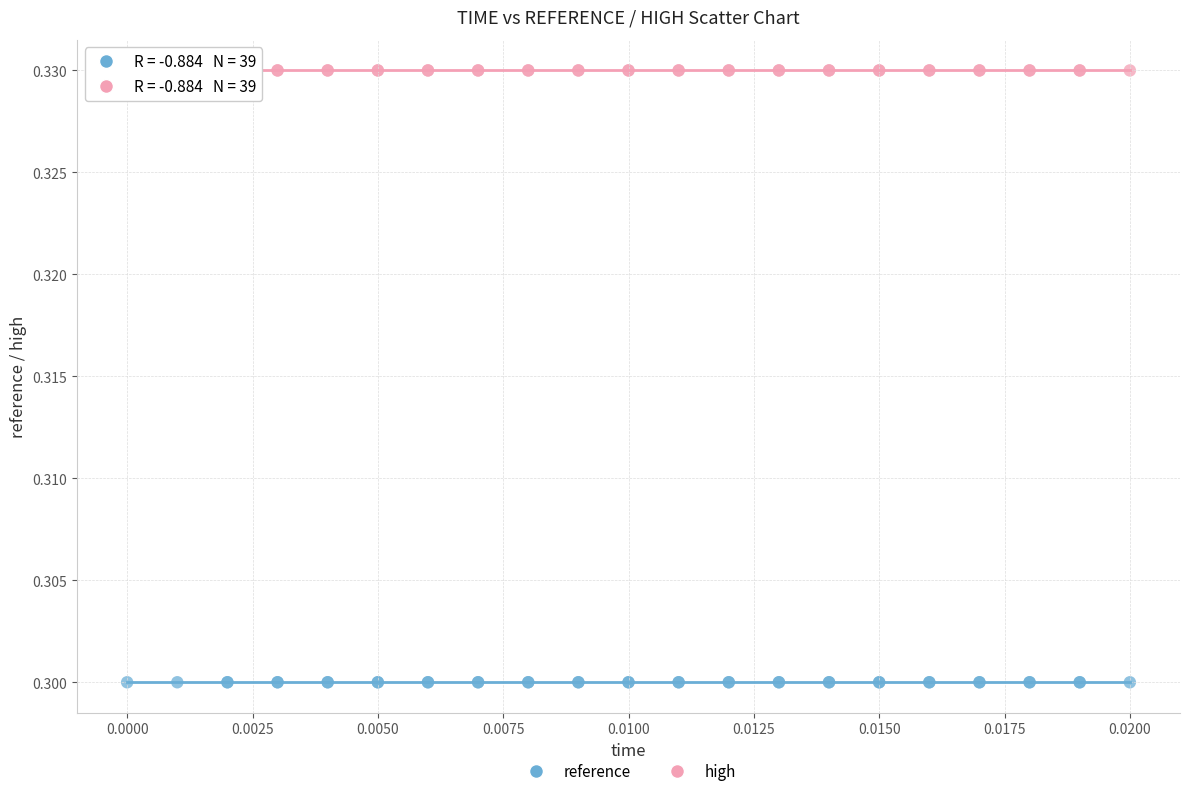

Which series contains the lowest Y value?

reference